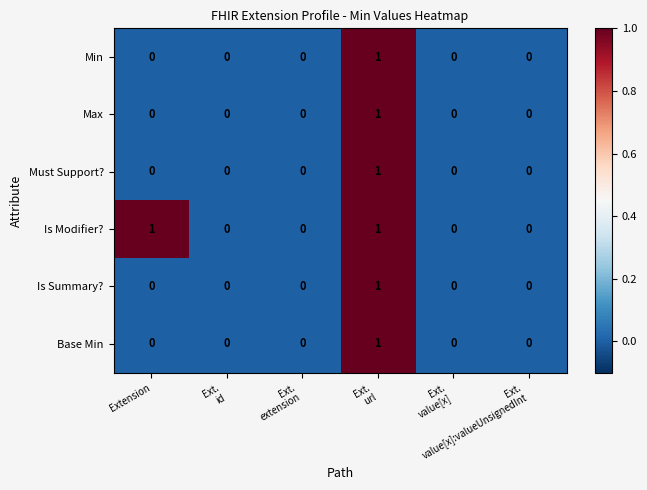

Which series has the largest total across all categories?

Is Modifier?